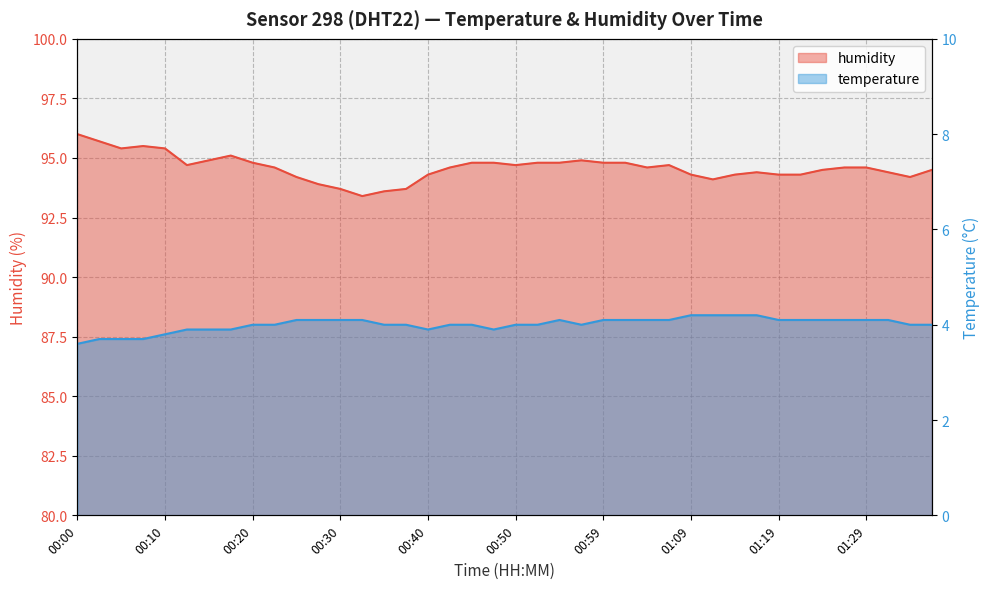

At which label does humidity reach its peak?

00:00